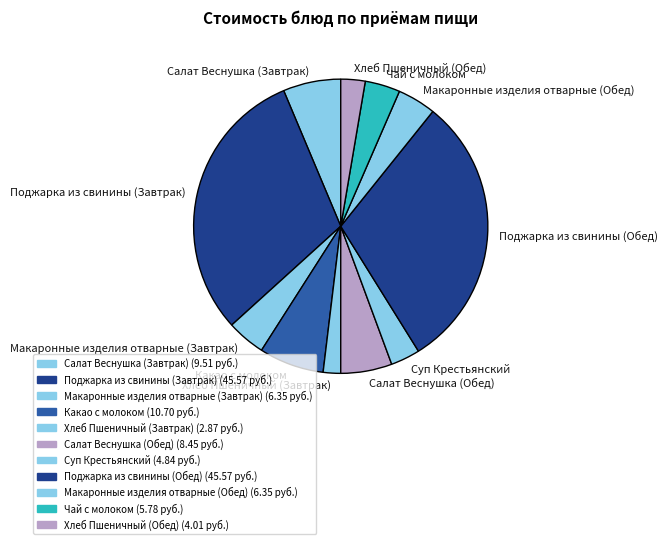

Is there a majority slice in this chart?

No